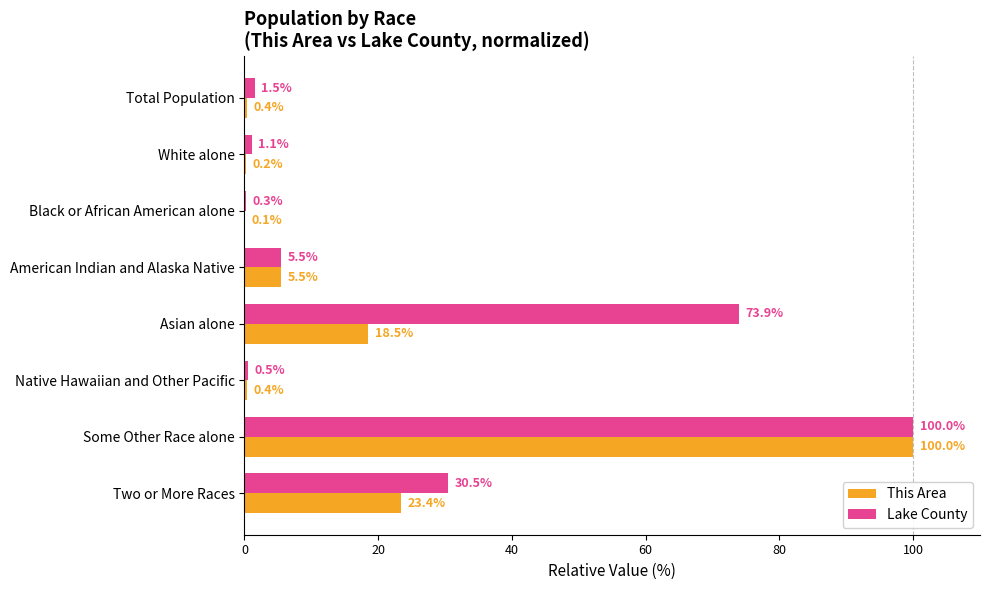

What is the sum of the This Area values at American Indian and Alaska Native and Total Population?

5.9